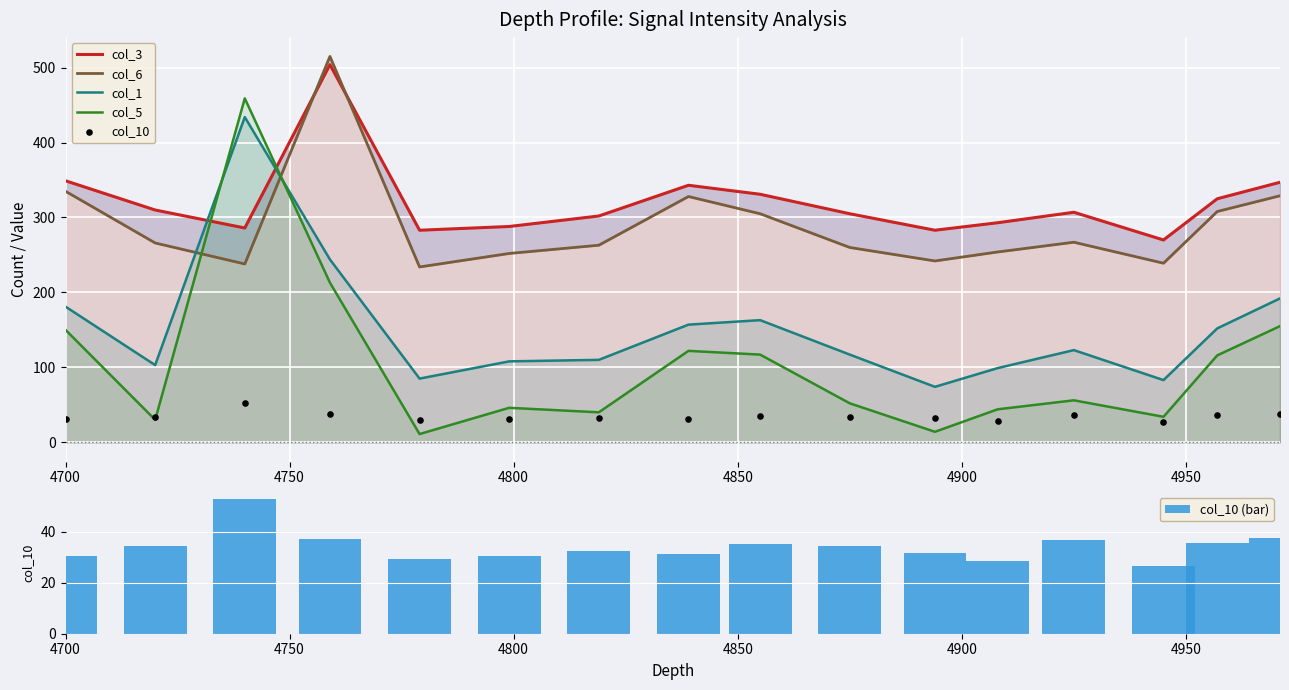

Which series reaches the minimum Y coordinate?

col_5